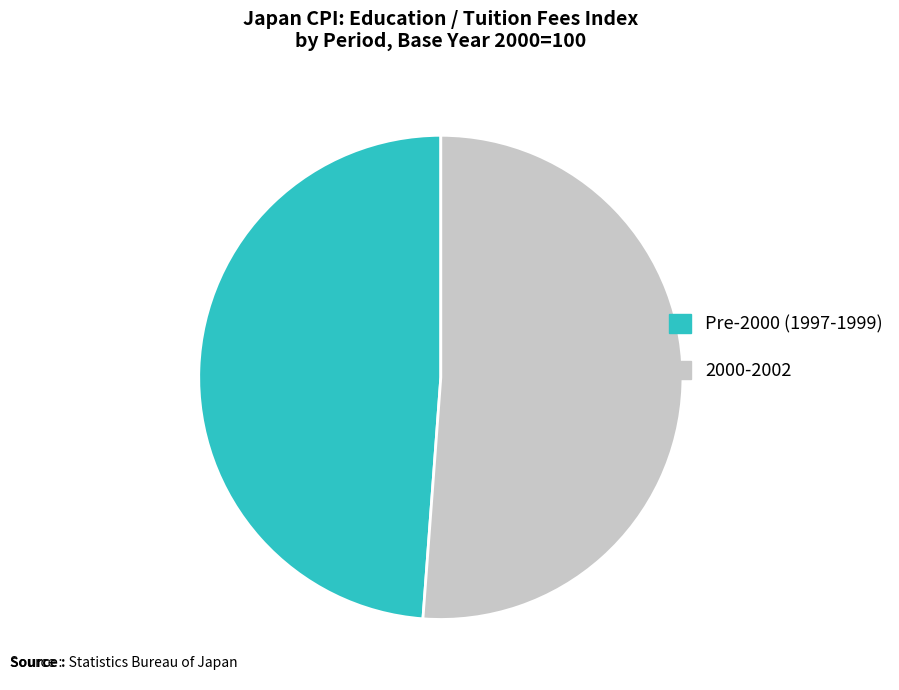

Combined, do Pre-2000 (1997-1999) and 2000-2002 account for over 50%?

Yes